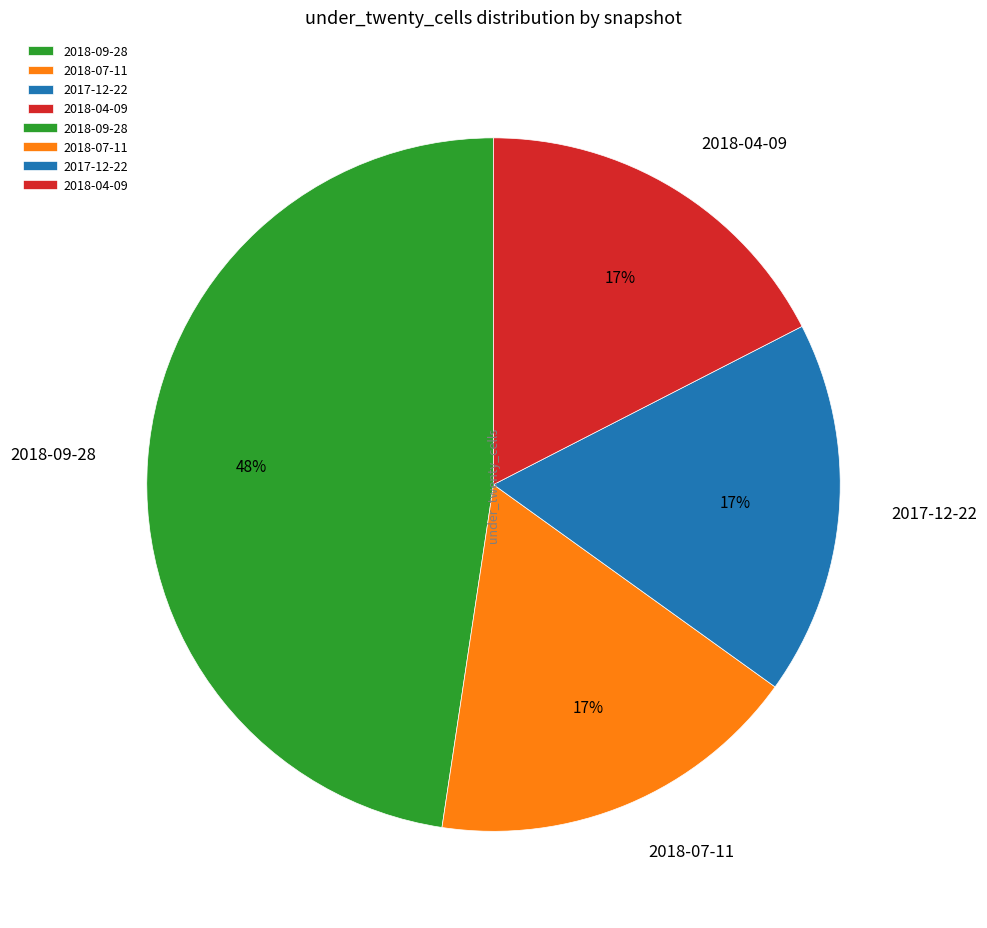

To the nearest percent, what is the average slice percentage?

25%